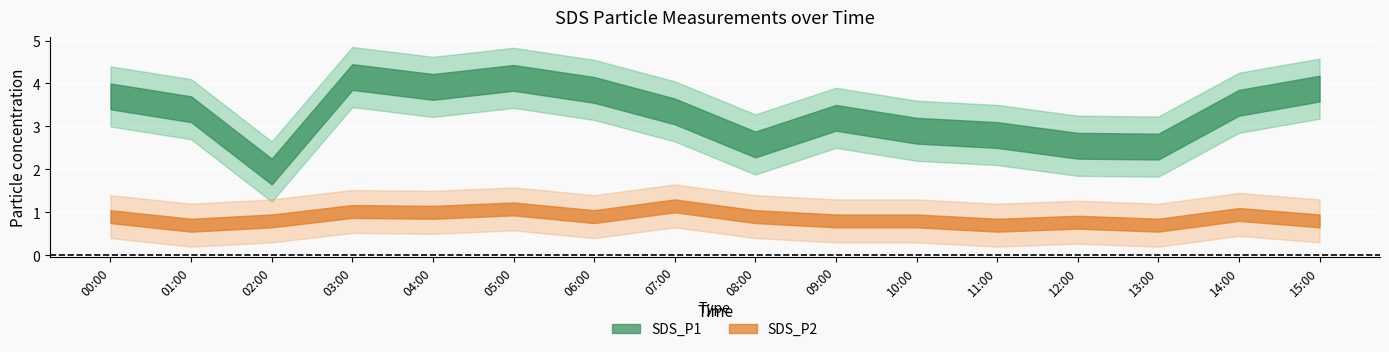

What value does the SDS_P1_lower series have at 05:00?

3.4